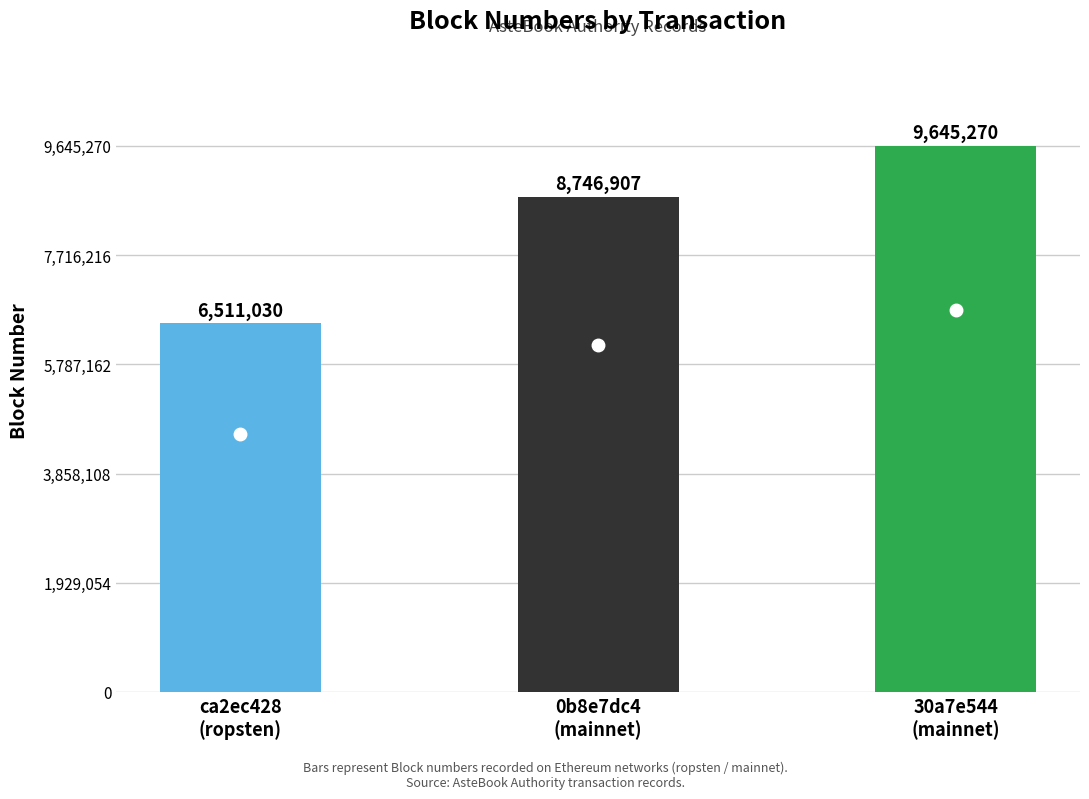

At which label is the value closest to 8078150?

0b8e7dc4
(mainnet)